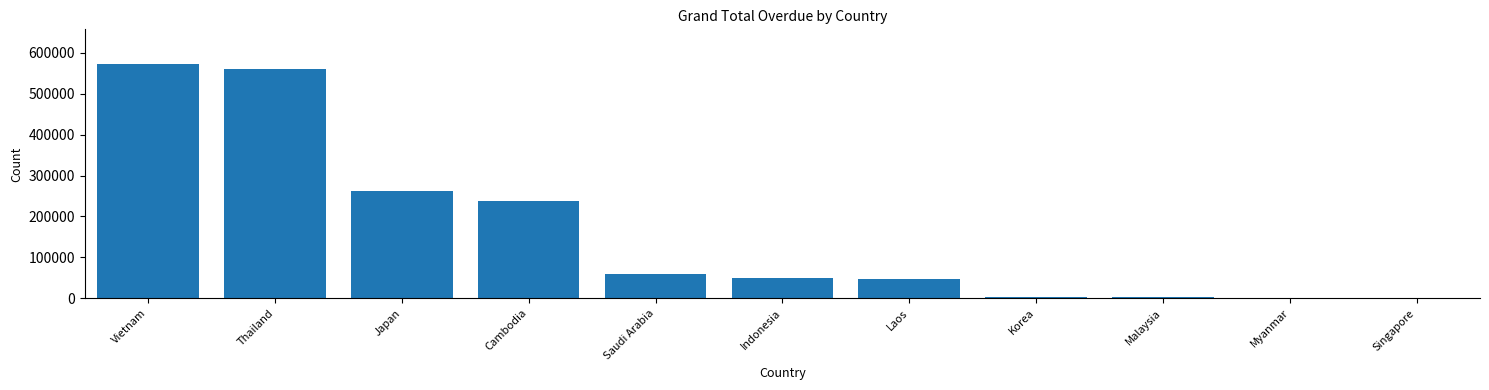

What is the sum of all values?

1792647.9